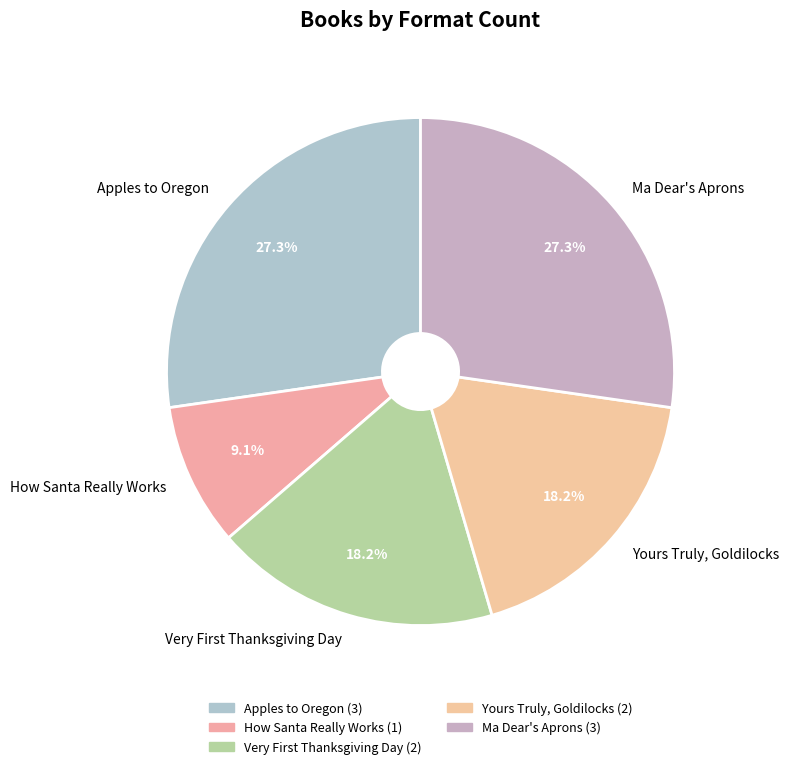

To the nearest percent, what is the average slice percentage?

20%